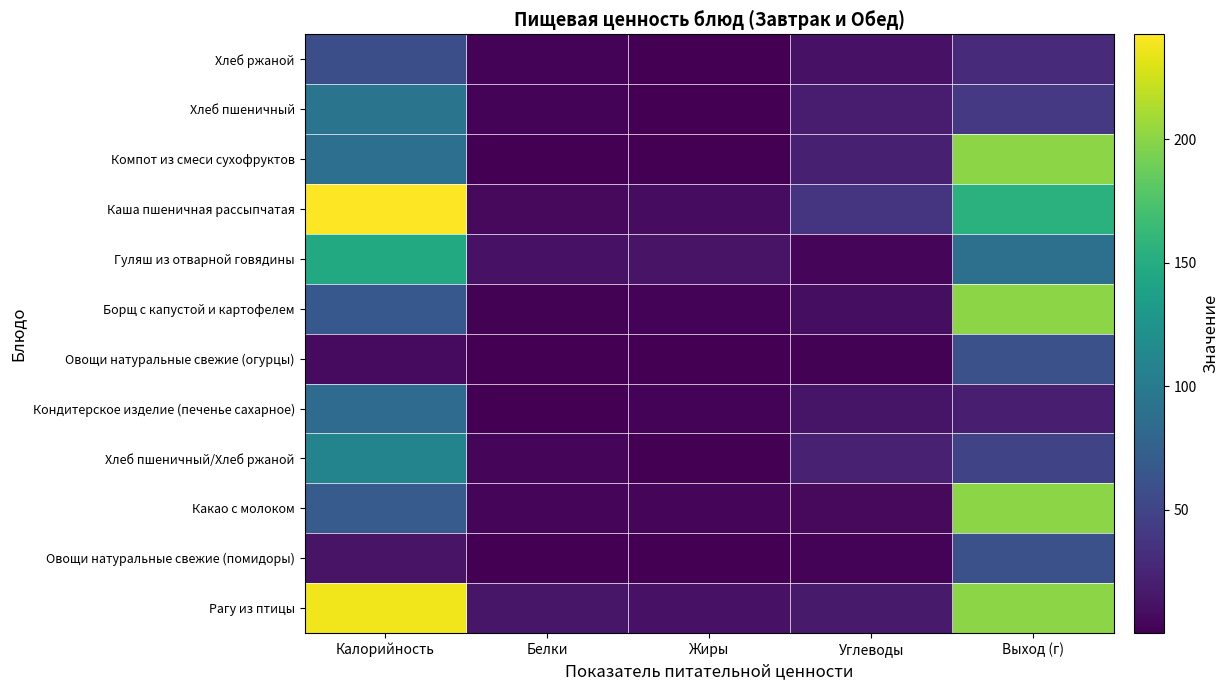

Reading left to right, extract all data points from this chart.

Рагу из птицы: Калорийность=237.7	Белки=14.6	Жиры=12.2	Углеводы=17.4	Выход (г)=200.0
Овощи натуральные свежие (помидоры): Калорийность=13.2	Белки=0.7	Жиры=0.1	Углеводы=2.3	Выход (г)=60.0
Какао с молоком: Калорийность=69.8	Белки=3.6	Жиры=3.3	Углеводы=6.4	Выход (г)=200.0
Хлеб пшеничный/Хлеб ржаной: Калорийность=109.4	Белки=3.5	Жиры=0.4	Углеводы=22.6	Выход (г)=50.0
Кондитерское изделие (печенье сахарное): Калорийность=84.9	Белки=0.6	Жиры=2.6	Углеводы=13.7	Выход (г)=20.0
Овощи натуральные свежие (огурцы): Калорийность=7.2	Белки=0.4	Жиры=0.1	Углеводы=1.1	Выход (г)=60.0
Борщ с капустой и картофелем: Калорийность=67.2	Белки=1.4	Жиры=2.2	Углеводы=8.7	Выход (г)=200.0
Гуляш из отварной говядины: Калорийность=147.6	Белки=12.1	Жиры=12.7	Углеводы=3.0	Выход (г)=90.0
Каша пшеничная рассыпчатая: Калорийность=242.6	Белки=6.3	Жиры=7.8	Углеводы=36.9	Выход (г)=155.0
Компот из смеси сухофруктов: Калорийность=88.9	Белки=0.7	Жиры=0.1	Углеводы=21.0	Выход (г)=200.0
Хлеб пшеничный: Калорийность=93.7	Белки=2.9	Жиры=0.3	Углеводы=19.6	Выход (г)=40.0
Хлеб ржаной: Калорийность=58.7	Белки=2.0	Жиры=0.3	Углеводы=11.9	Выход (г)=30.0